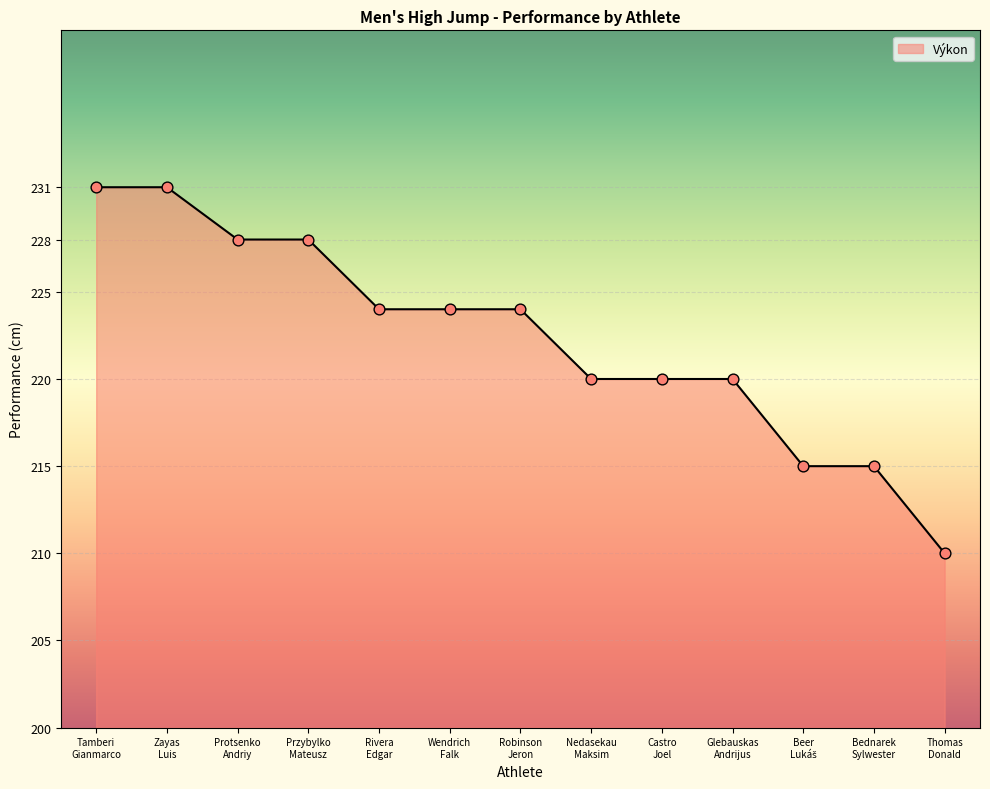

What is the change in value from Tamberi
Gianmarco to Glebauskas
Andrijus?

-11